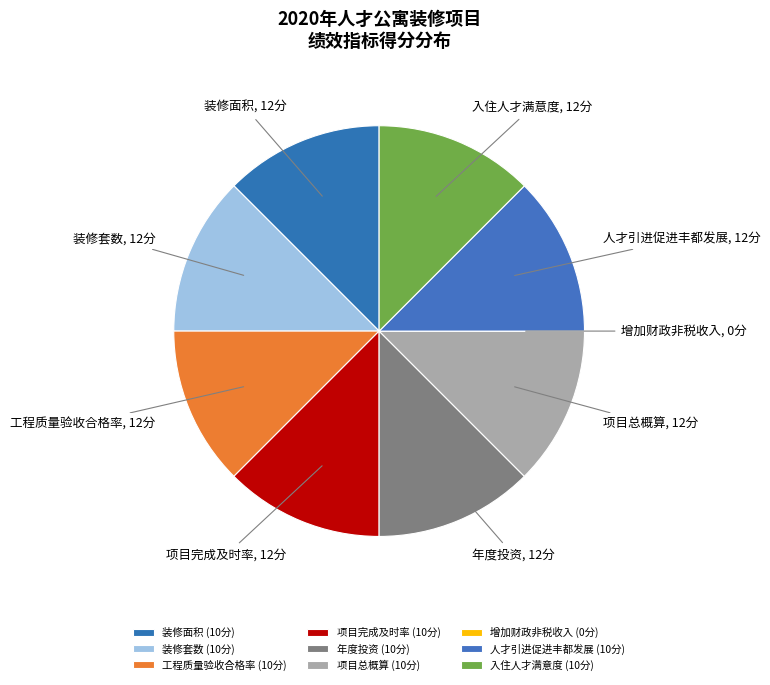

Is there a majority slice in this chart?

No